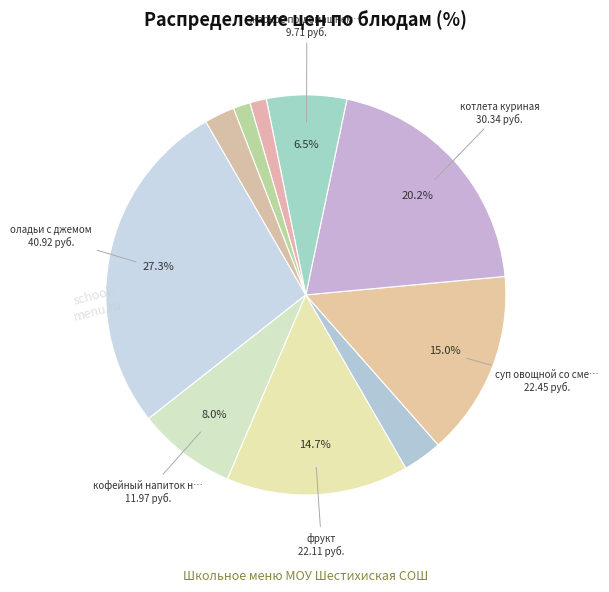

Count the number of slices in the pie.

10